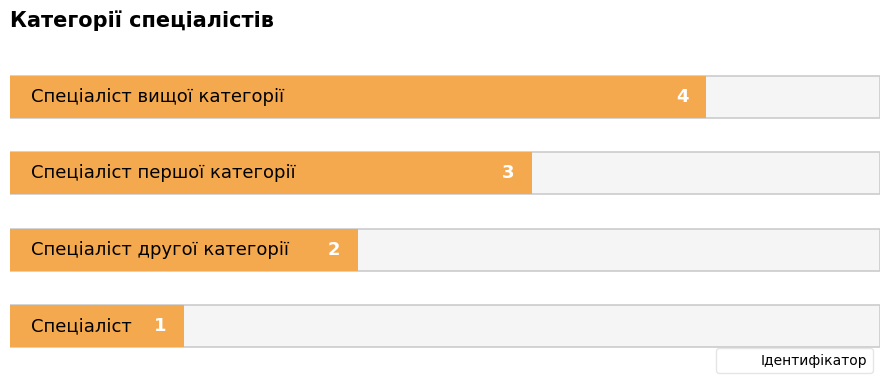

The value at 0 is 2. True or false?

False